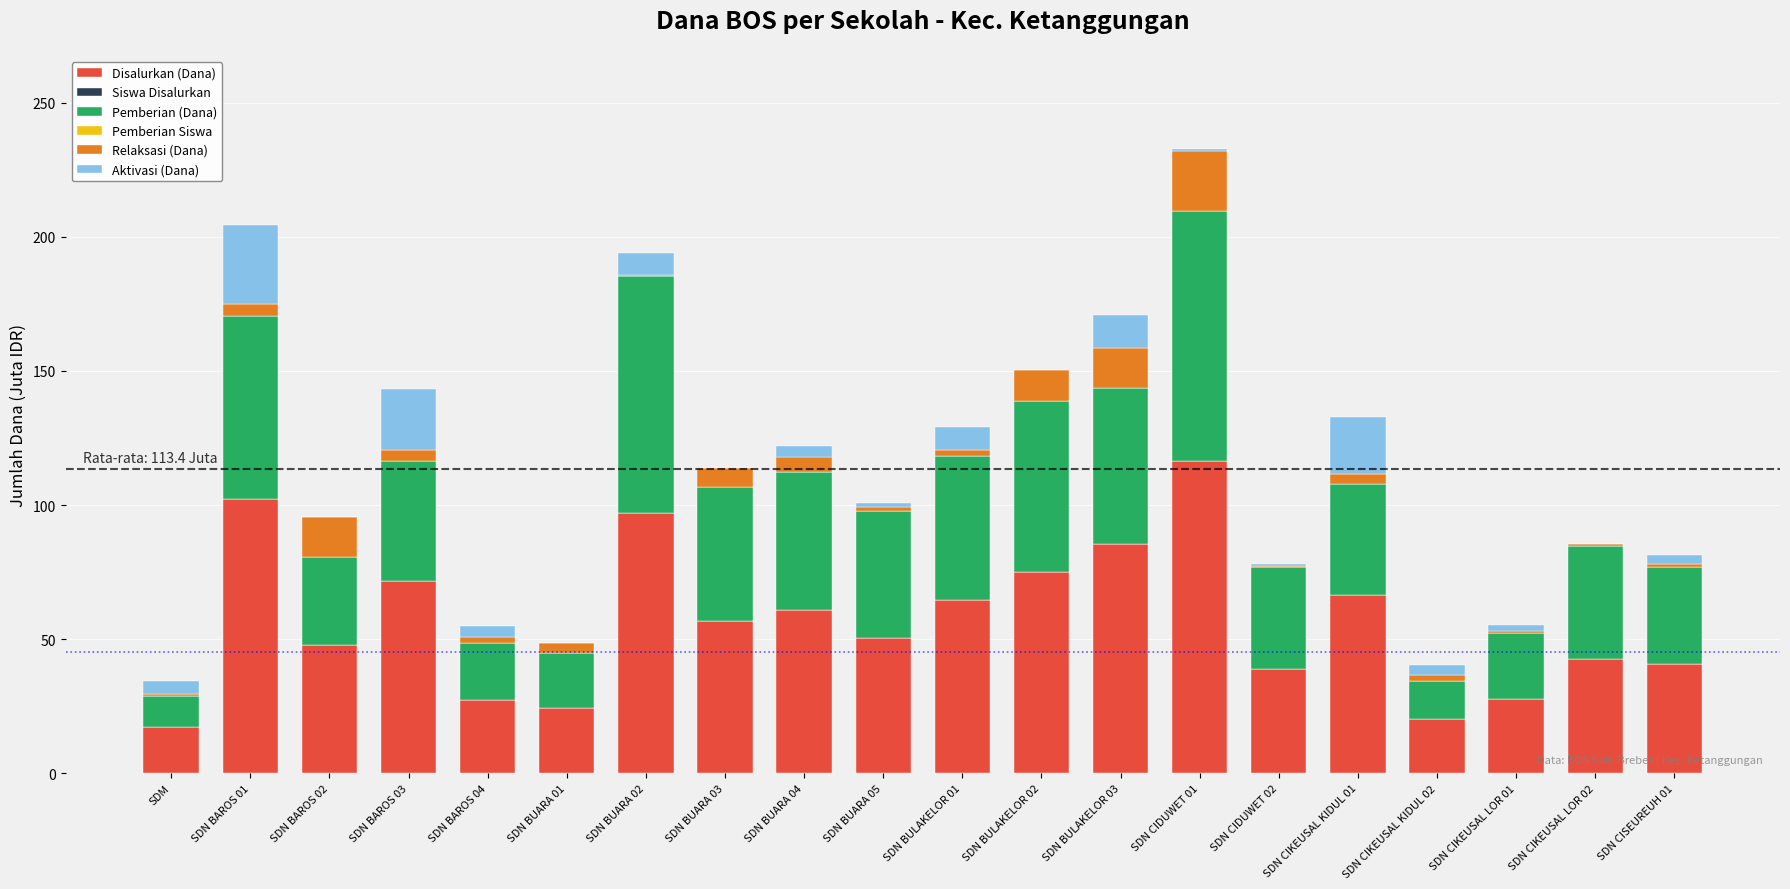

What is the maximum value for Disalurkan (Dana)?

116.3